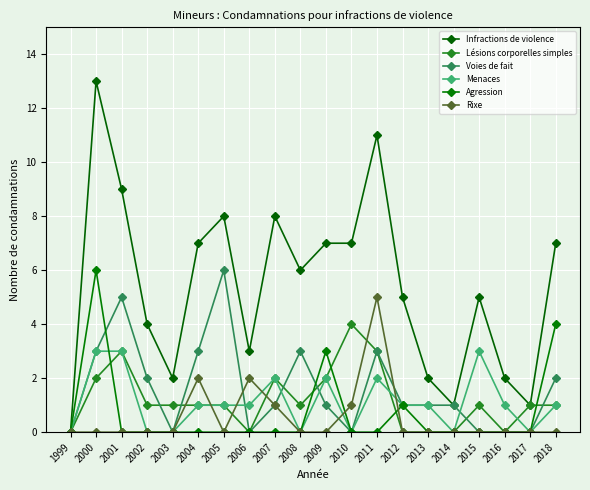

What is the maximum value shown in the chart?

13